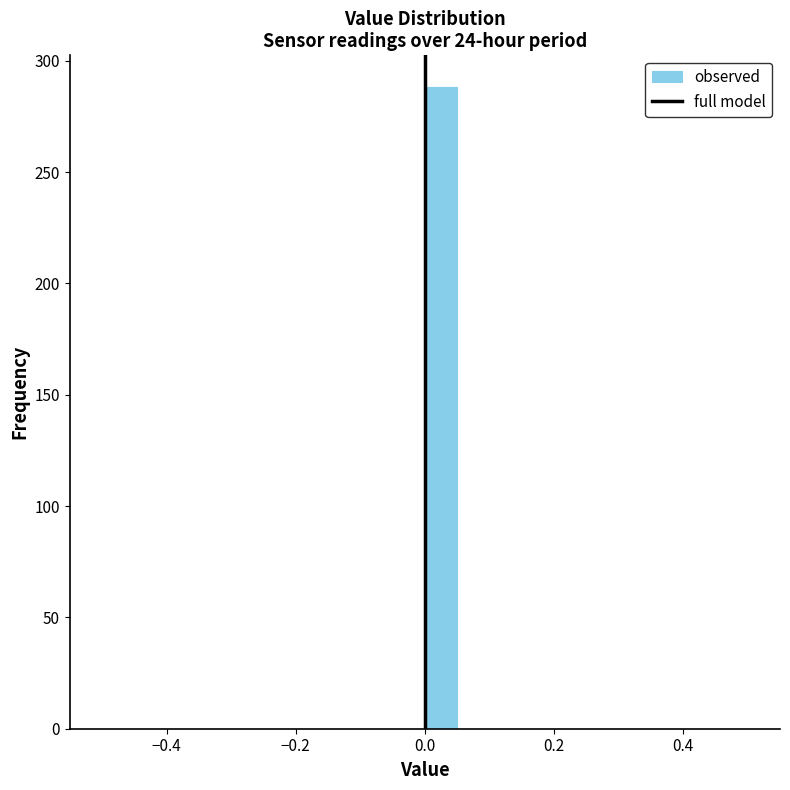

Around what value on the x-axis is the tallest bar? Give the approximate position of its centre, as read against the axis.

0.02